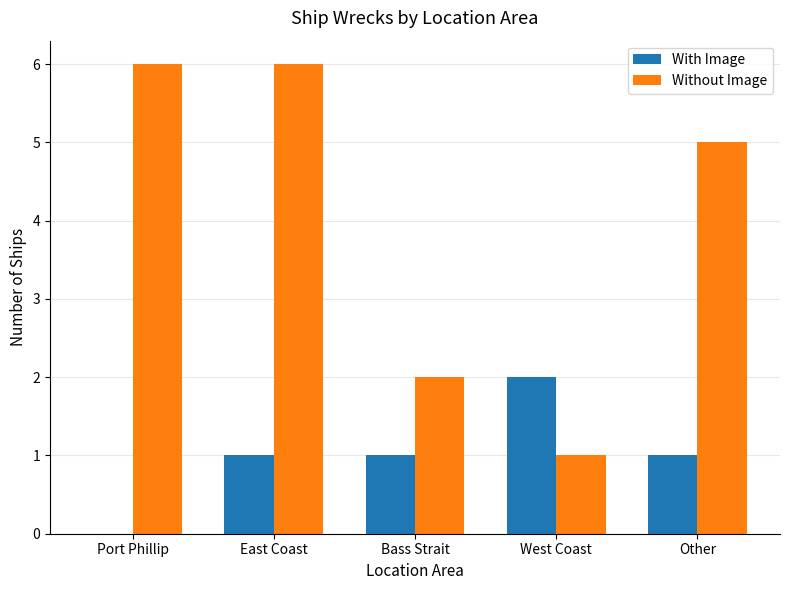

Is it true that Without Image equals 6 at Port Phillip?

True